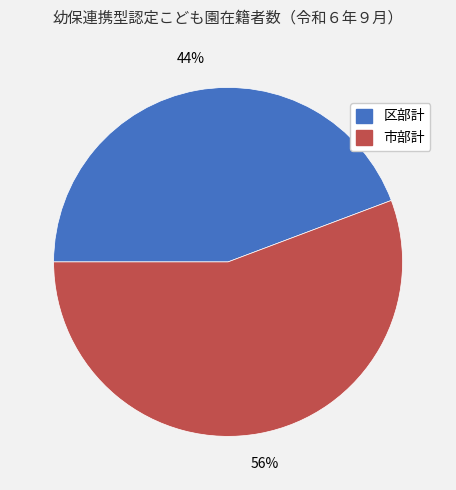

Is 区部計 the majority of the pie?

No